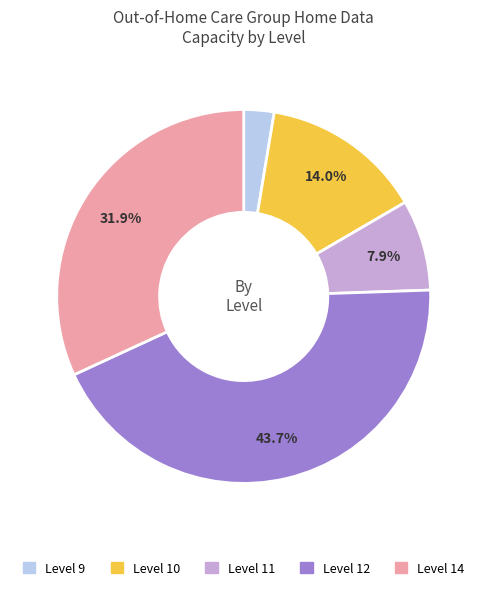

Is there any slice that represents more than half of the pie?

No